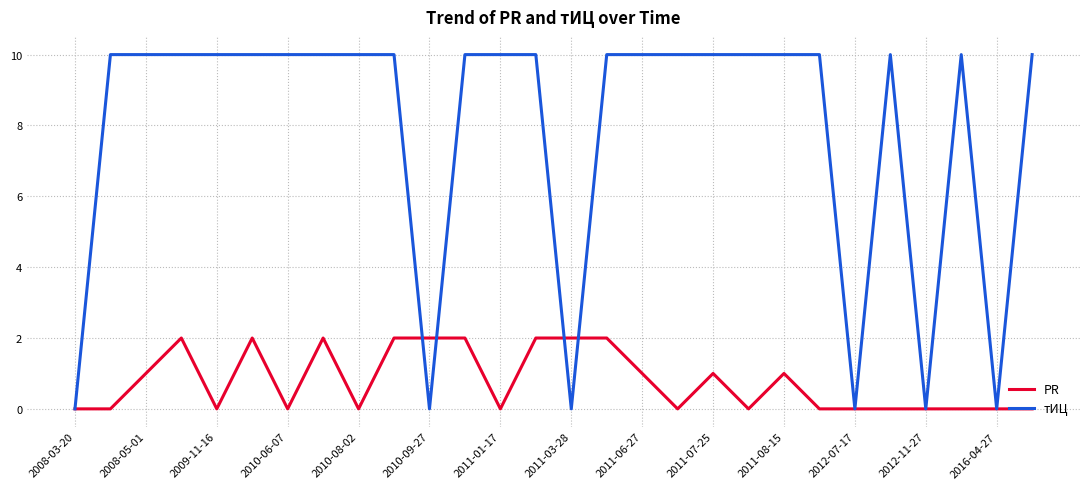

True or false: PR has more than 0 interior local peaks.

True